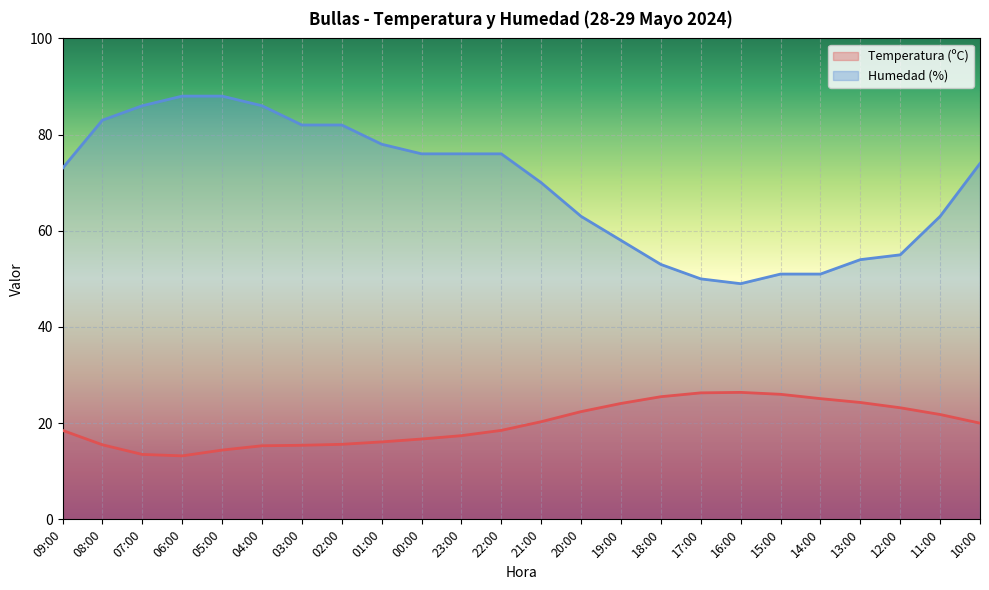

How many lines are shown in the chart?

2